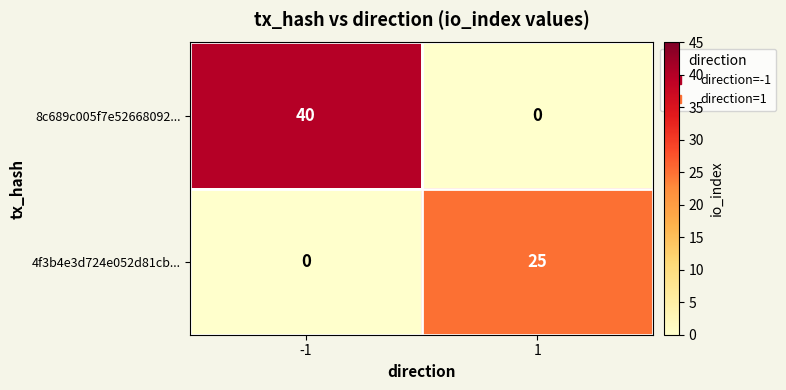

The value of 4f3b4e3d724e052d81cb... at 1 is 25. True or false?

True